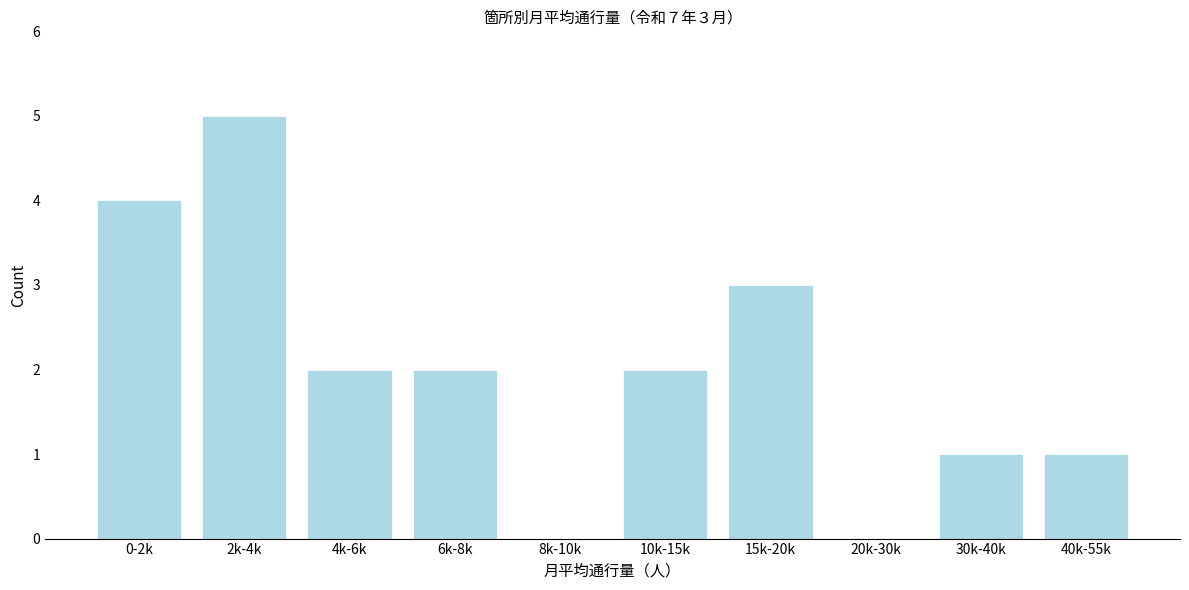

Reading right to left, transcribe all the data shown in this chart.

40k-55k=1	30k-40k=1	20k-30k=0	15k-20k=3	10k-15k=2	8k-10k=0	6k-8k=2	4k-6k=2	2k-4k=5	0-2k=4